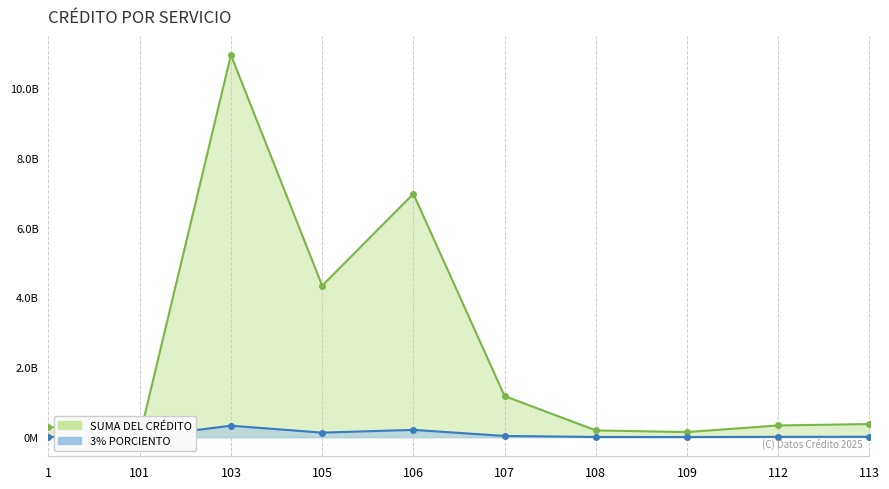

What are all the series names shown in the legend?

SUMA DEL CRÉDITO, 3% PORCIENTO